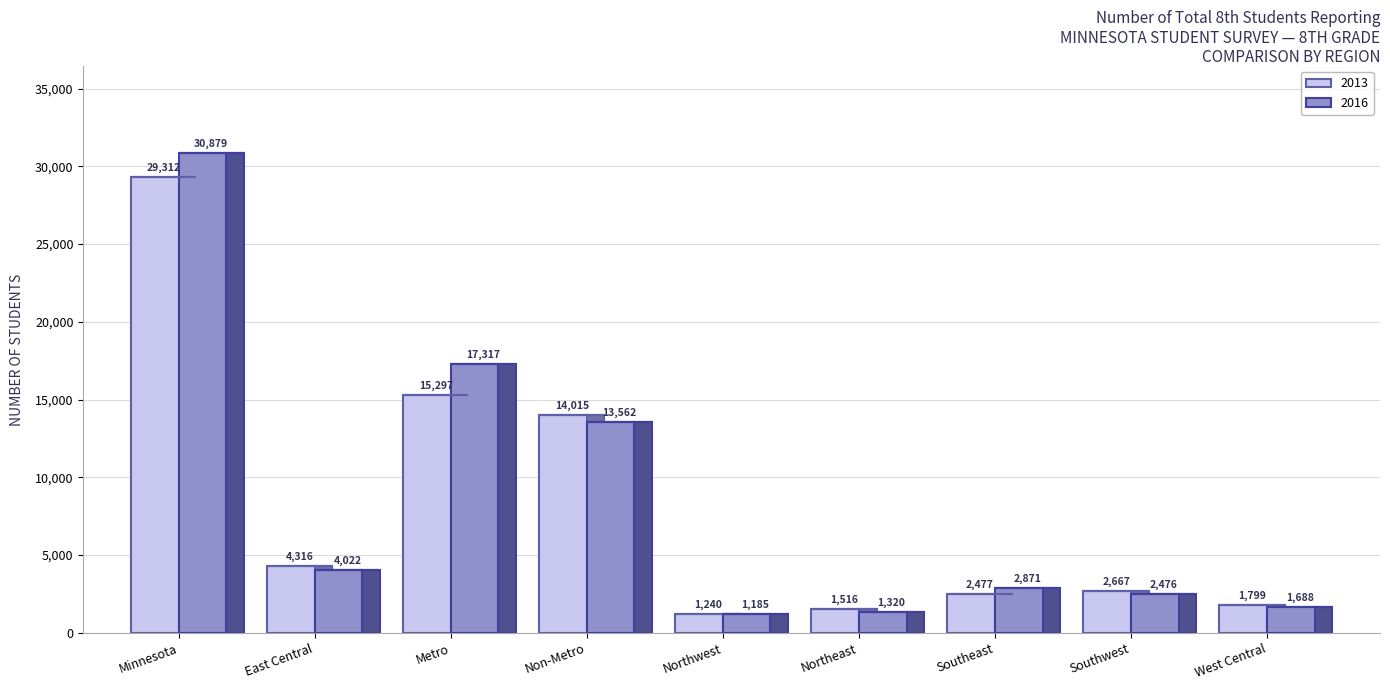

What is the difference between the 2016 values at Metro and Northwest?

16132